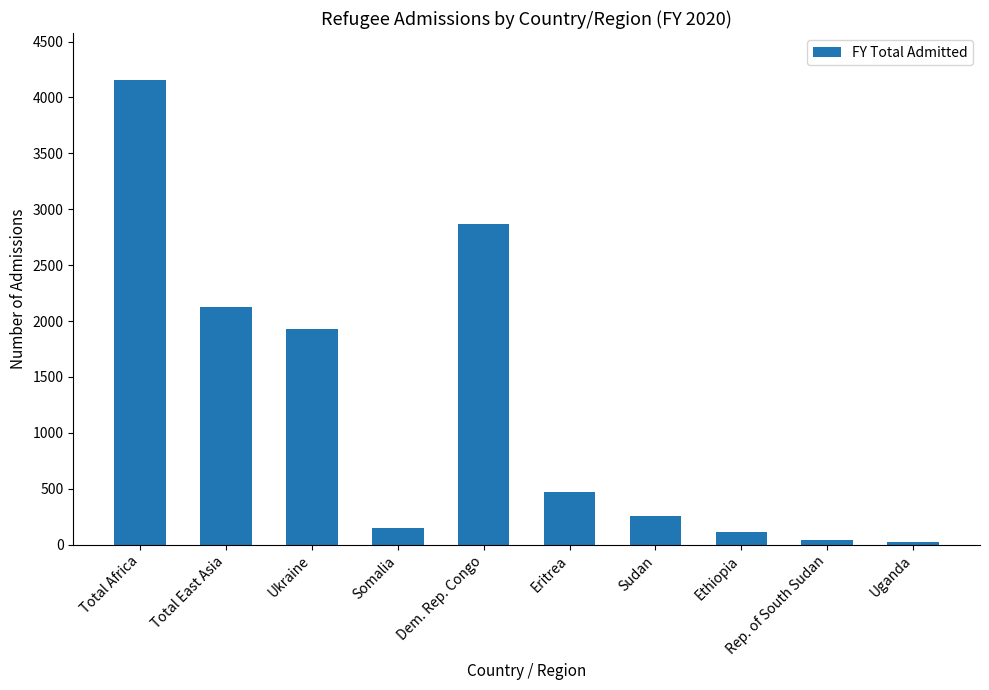

Which category has the highest value across all series?

Total Africa